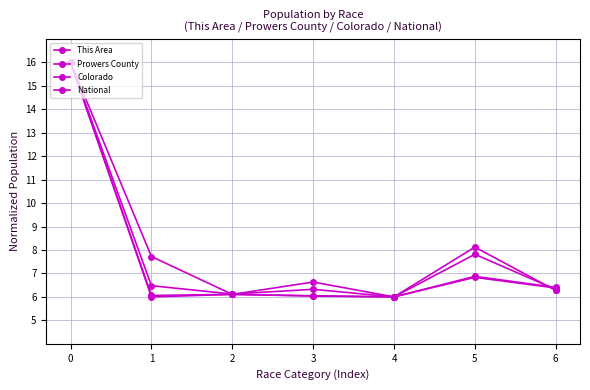

True or false: National has a value of 4.7 at 5.

False